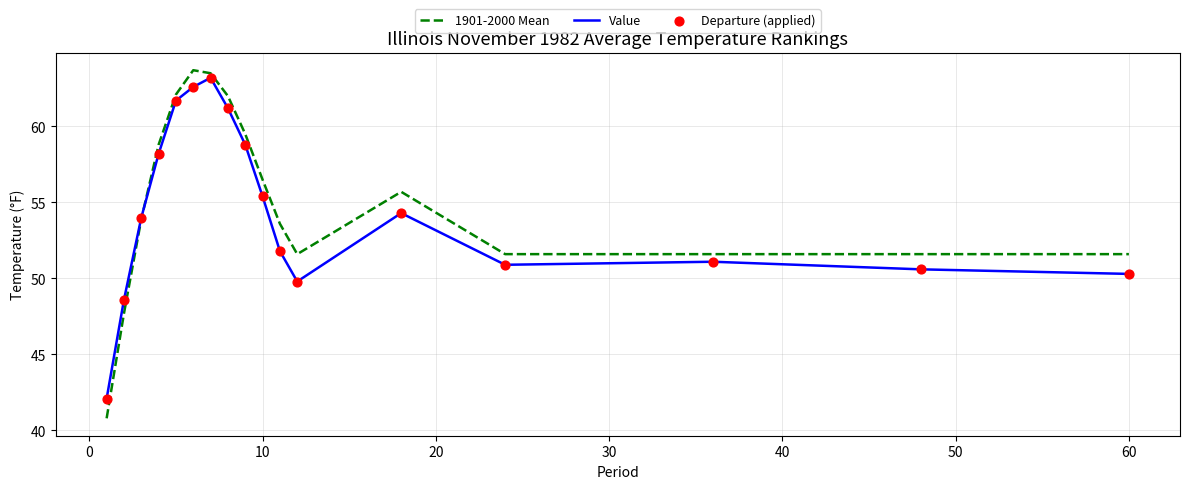

What is the maximum value shown in the chart?

63.7